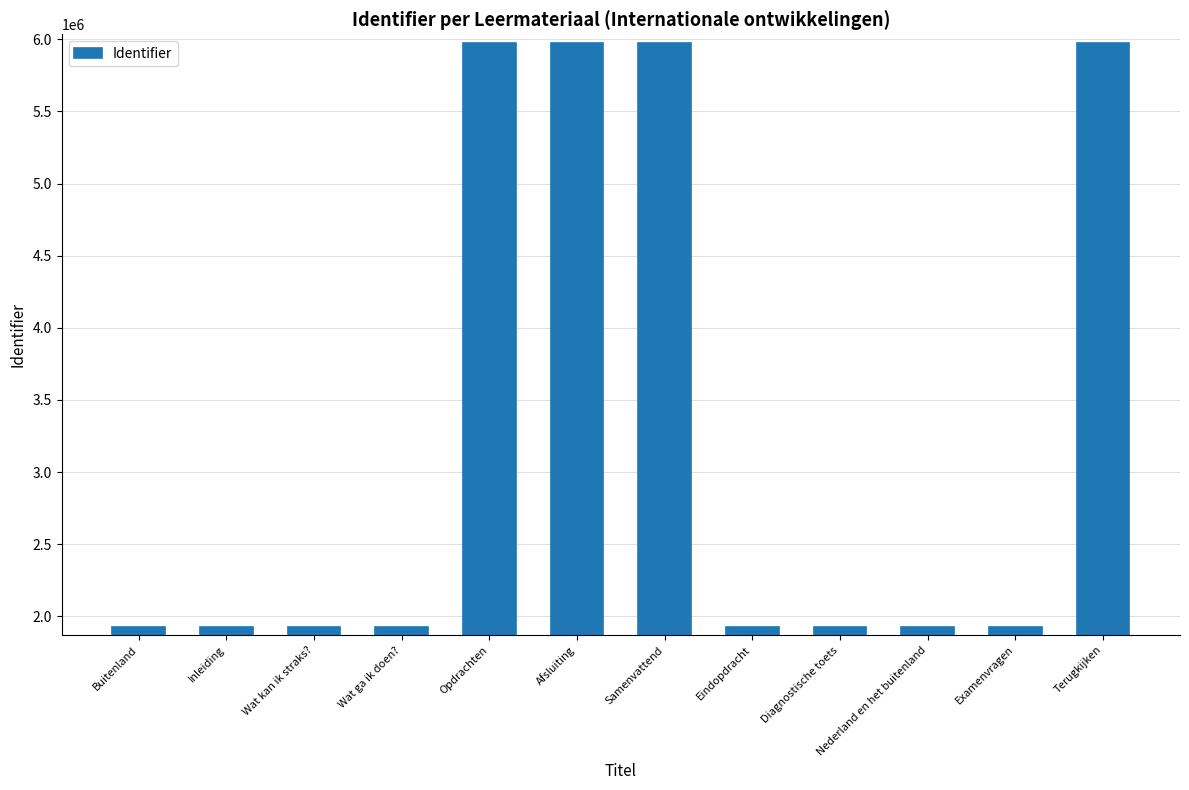

The chart shows a value of 2561718 at Diagnostische toets. True or false?

False